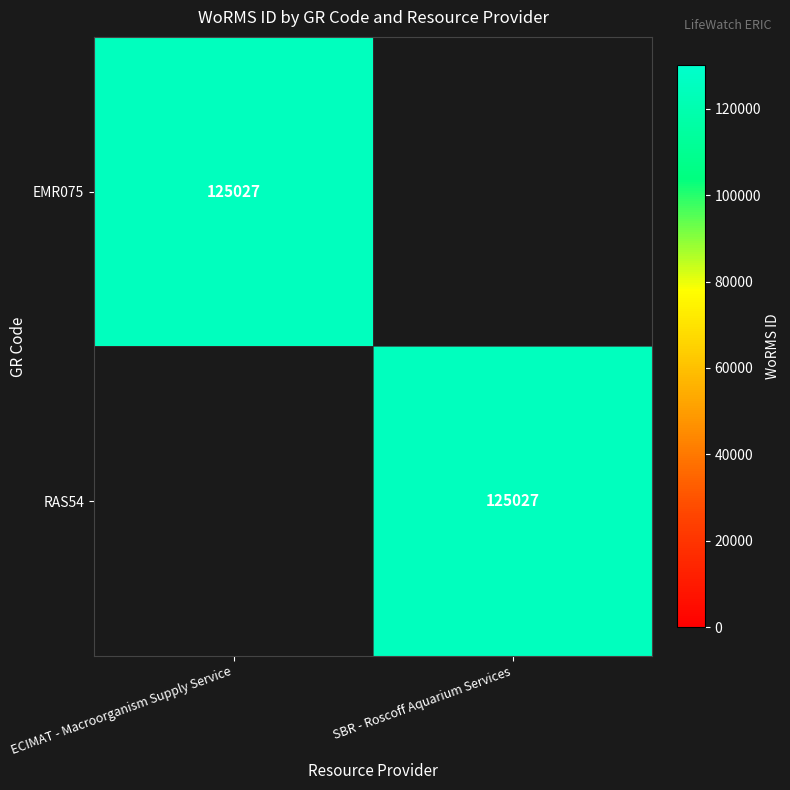

What is the greatest value displayed?

125027